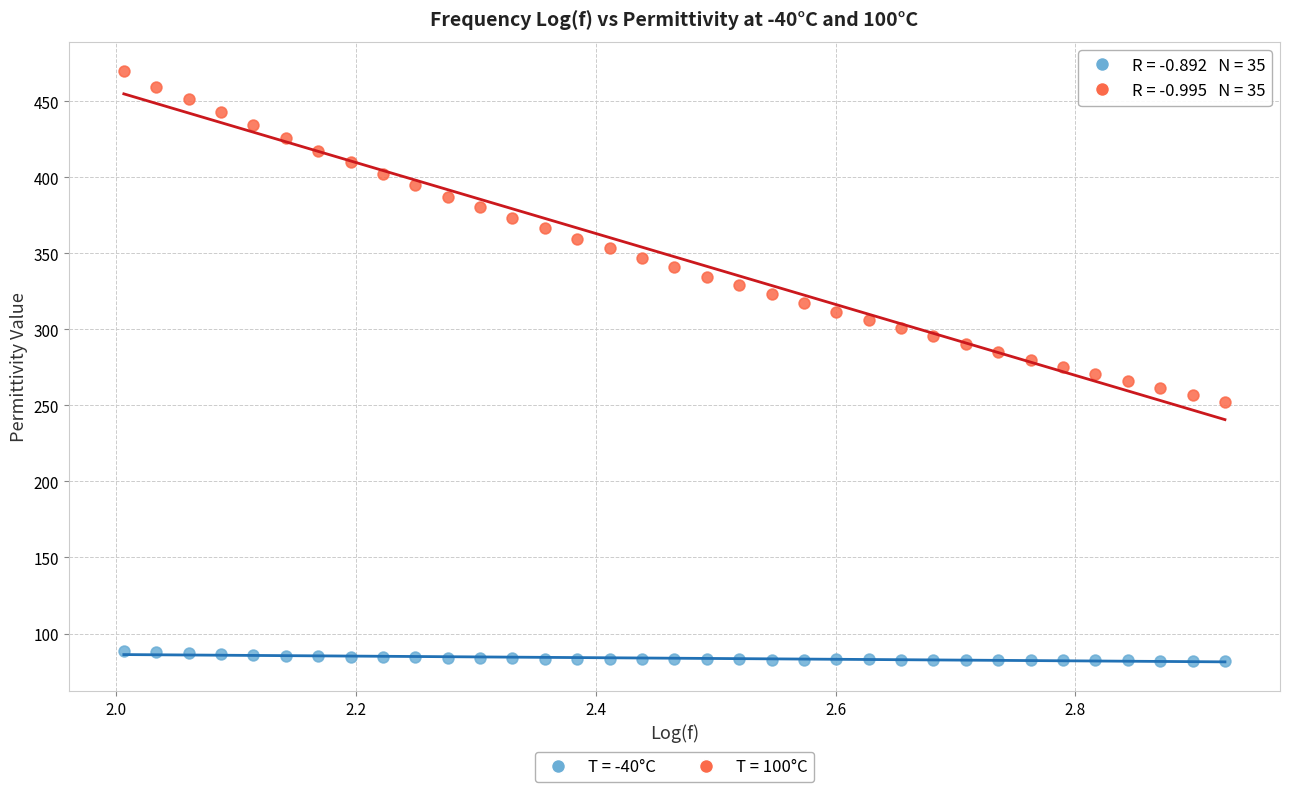

Across all data points, what is the range of Y values (max minus min)?

387.8